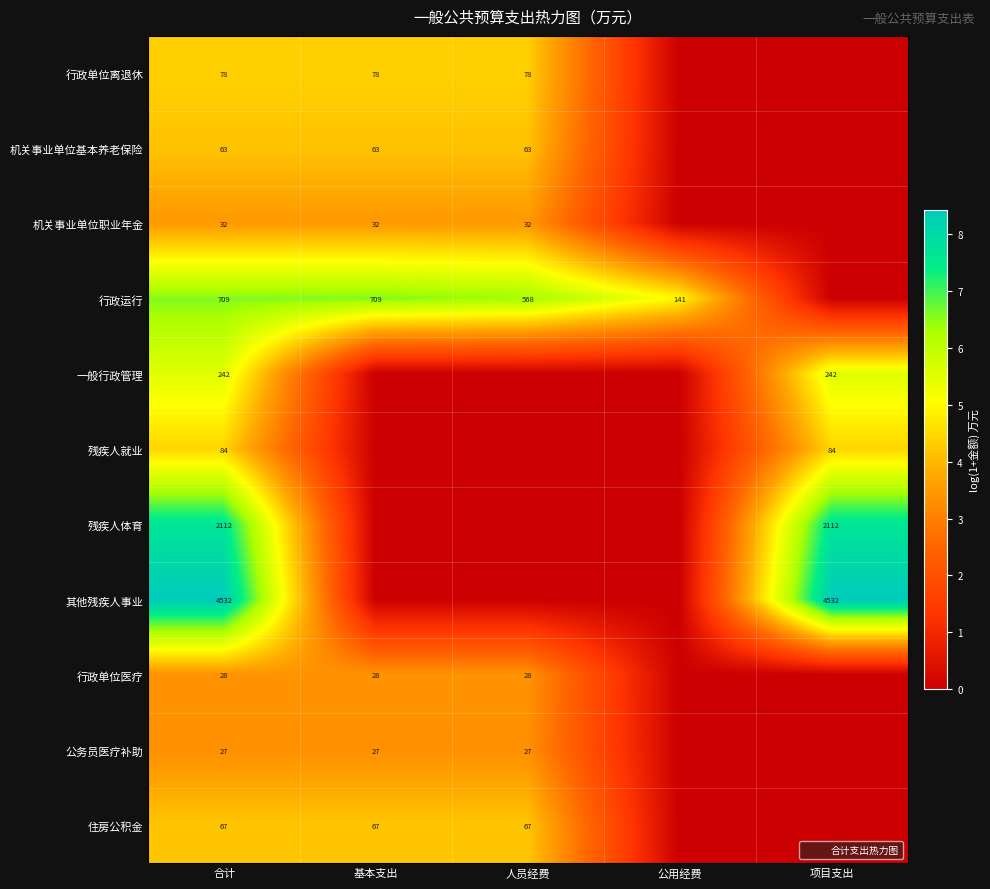

At which category is the sum across all series the highest?

合计